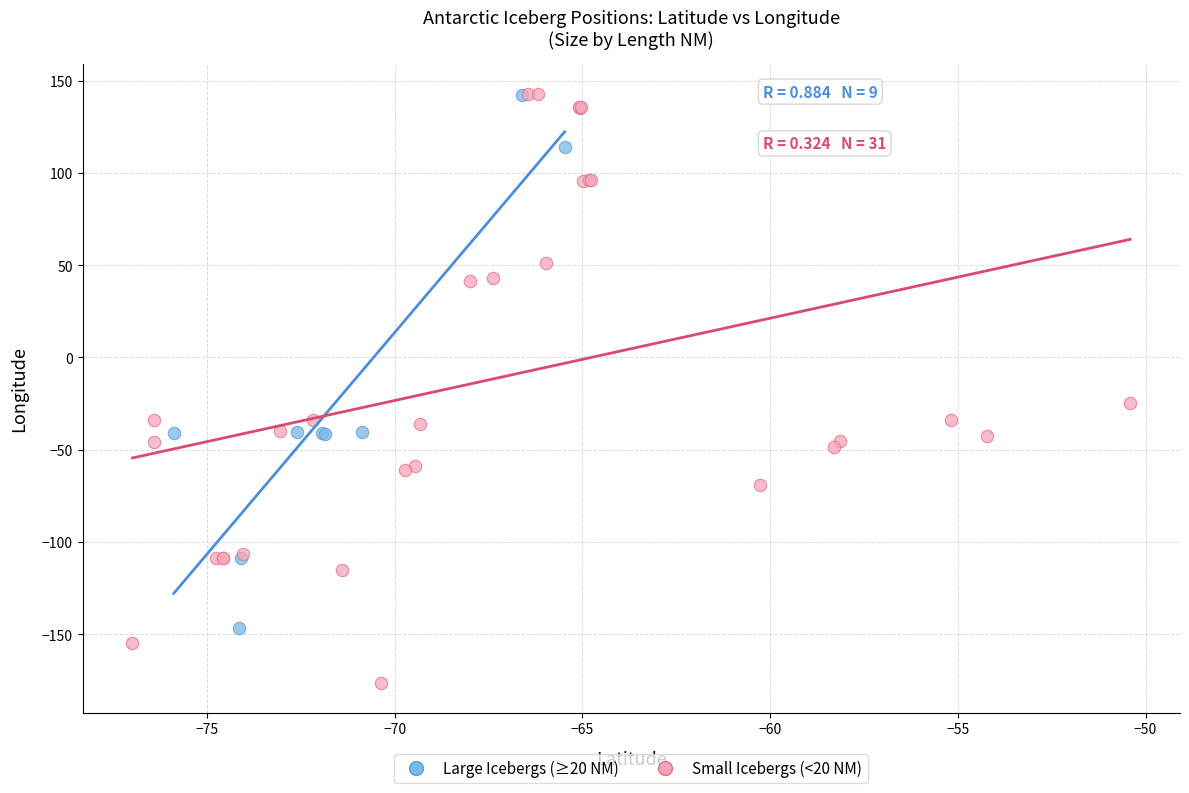

Which series reaches the minimum Y coordinate?

Small Icebergs (<20 NM)